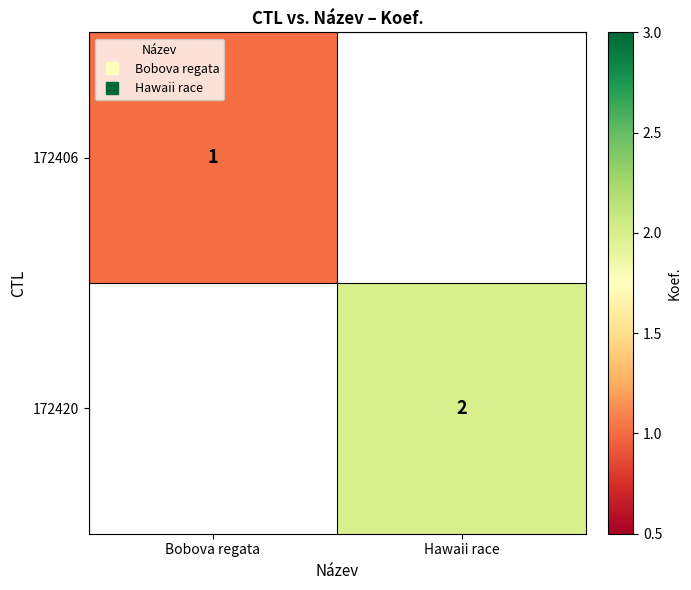

Which has a higher value, Bobova regata or Hawaii race?

Hawaii race